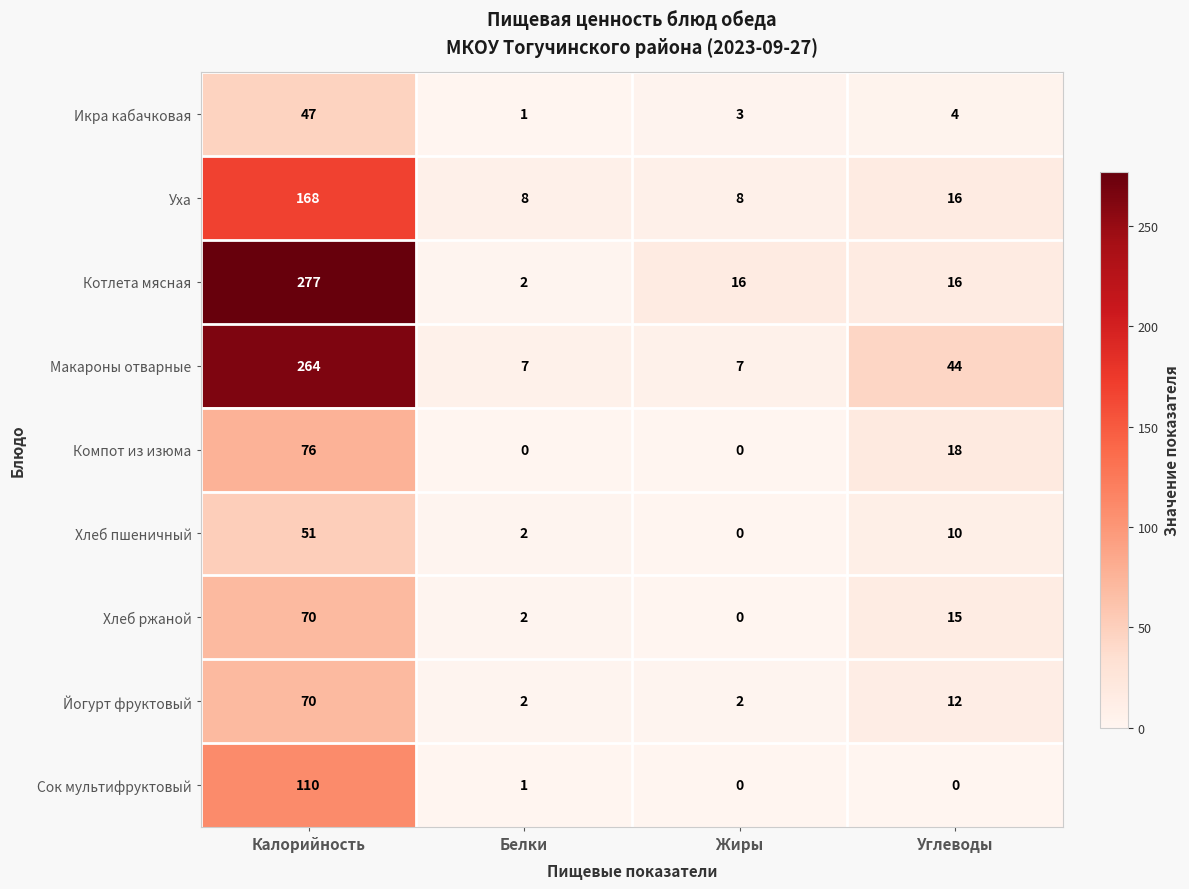

What is the difference between the maximum and minimum values in the Хлеб ржаной series?

70